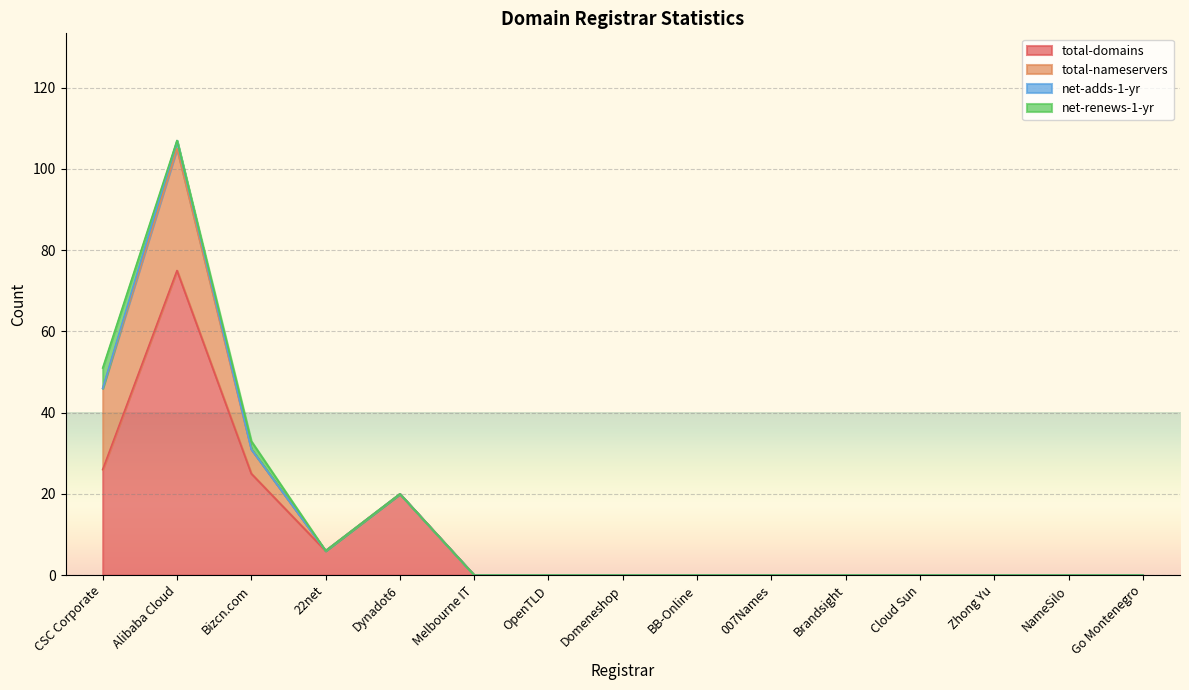

Is it true that net-renews-1-yr equals 0 at NameSilo?

True